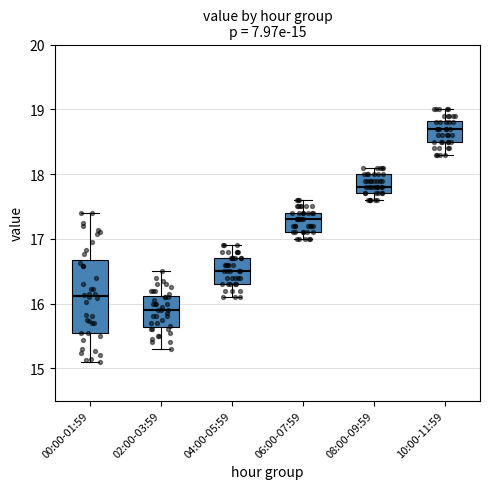

Comparing the boxes themselves (not the whiskers), which one is the tallest?

00:00-01:59